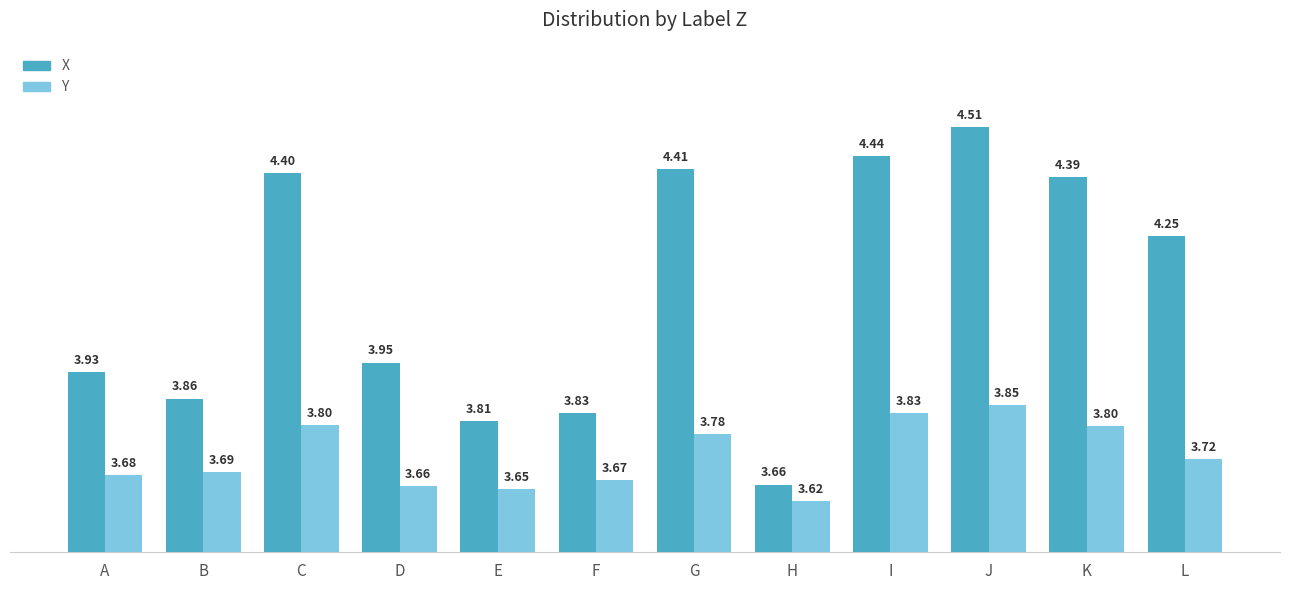

What are all the series names shown in the legend?

X, Y